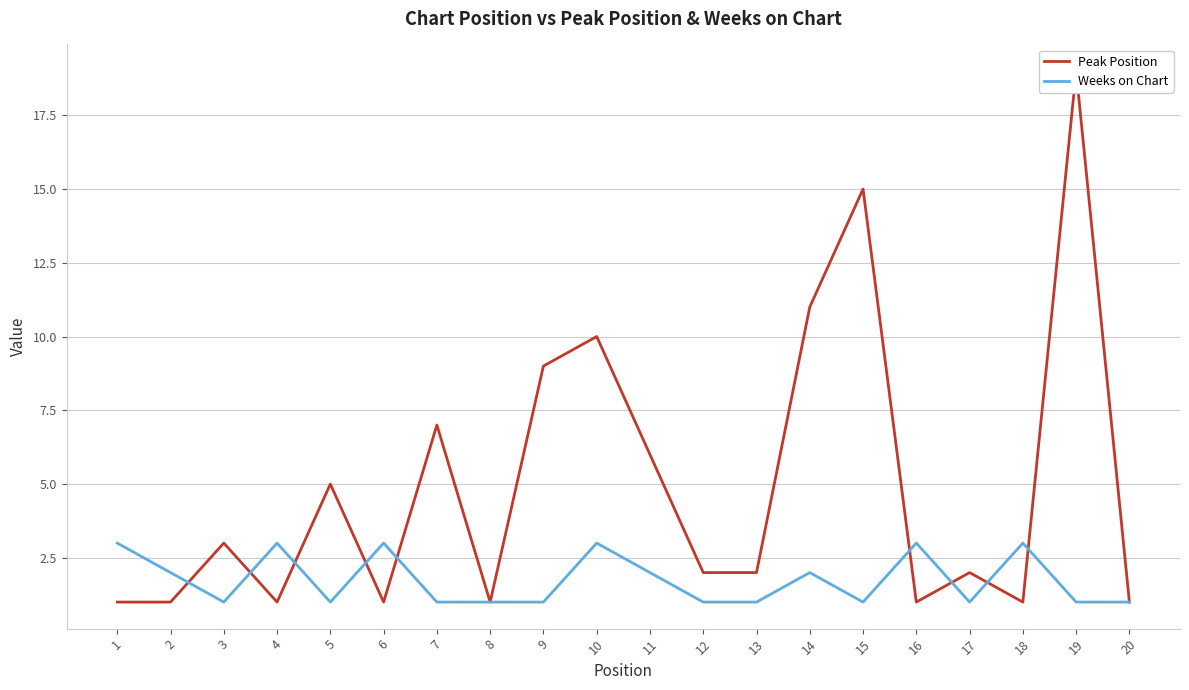

Reading left to right, transcribe all the data shown in this chart.

Peak Position: 1=1	2=1	3=3	4=1	5=5	6=1	7=7	8=1	9=9	10=10	11=6	12=2	13=2	14=11	15=15	16=1	17=2	18=1	19=19	20=1
Weeks on Chart: 1=3	2=2	3=1	4=3	5=1	6=3	7=1	8=1	9=1	10=3	11=2	12=1	13=1	14=2	15=1	16=3	17=1	18=3	19=1	20=1